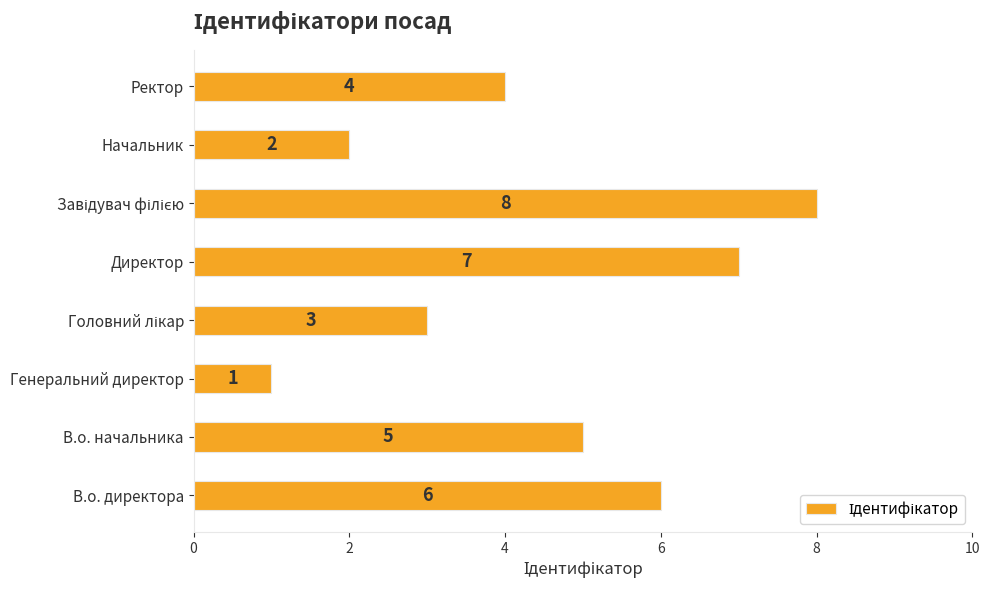

The value at Начальник is 2. True or false?

True